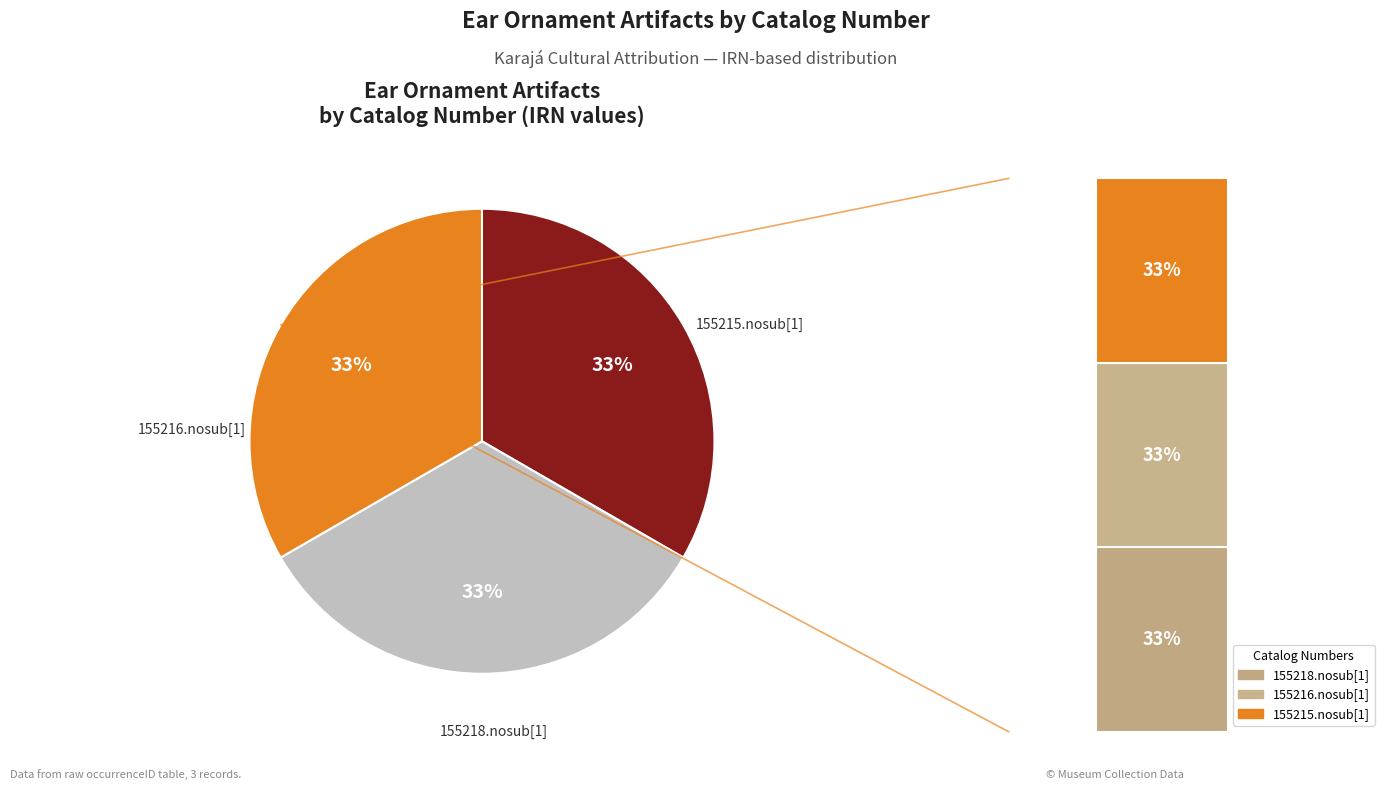

To the nearest percent, what is the average slice percentage?

33%